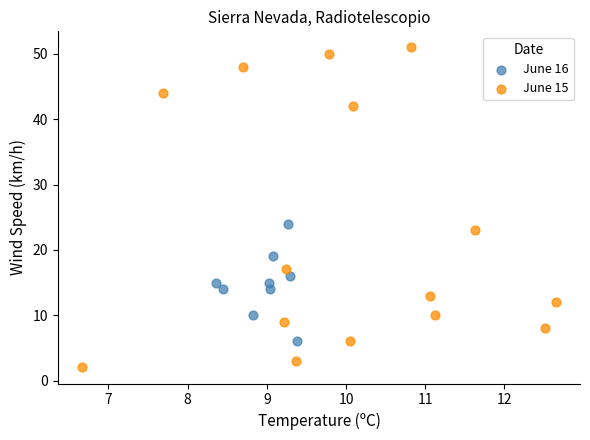

What are all the series names shown in the legend?

June 16, June 15